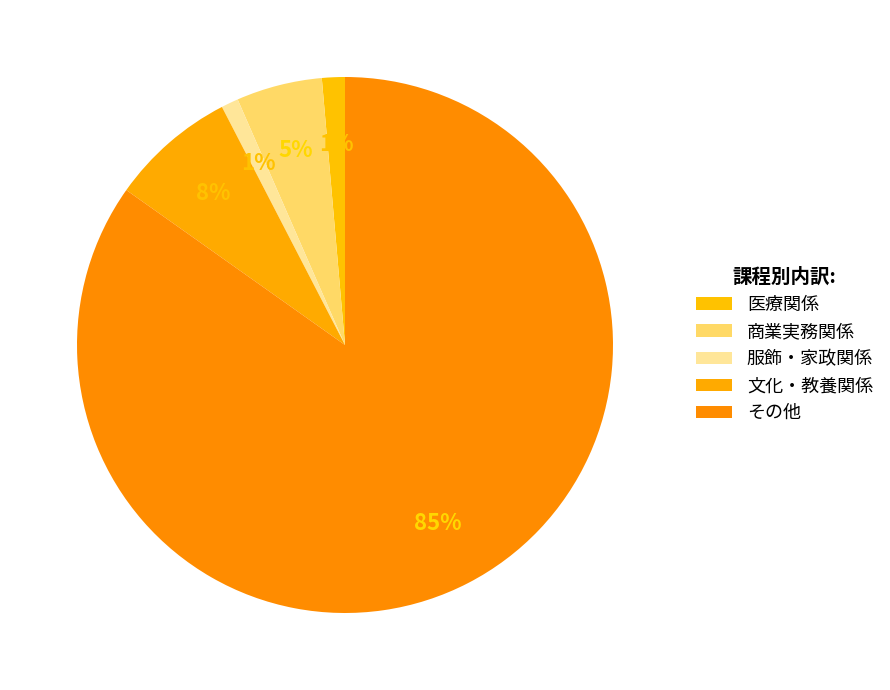

Is there any slice that represents more than half of the pie?

Yes